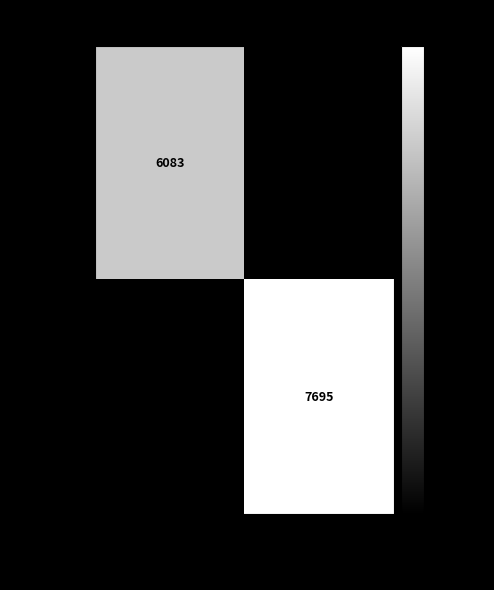

Which has a higher value, 2009-09-14 or 2013-09-28?

2009-09-14